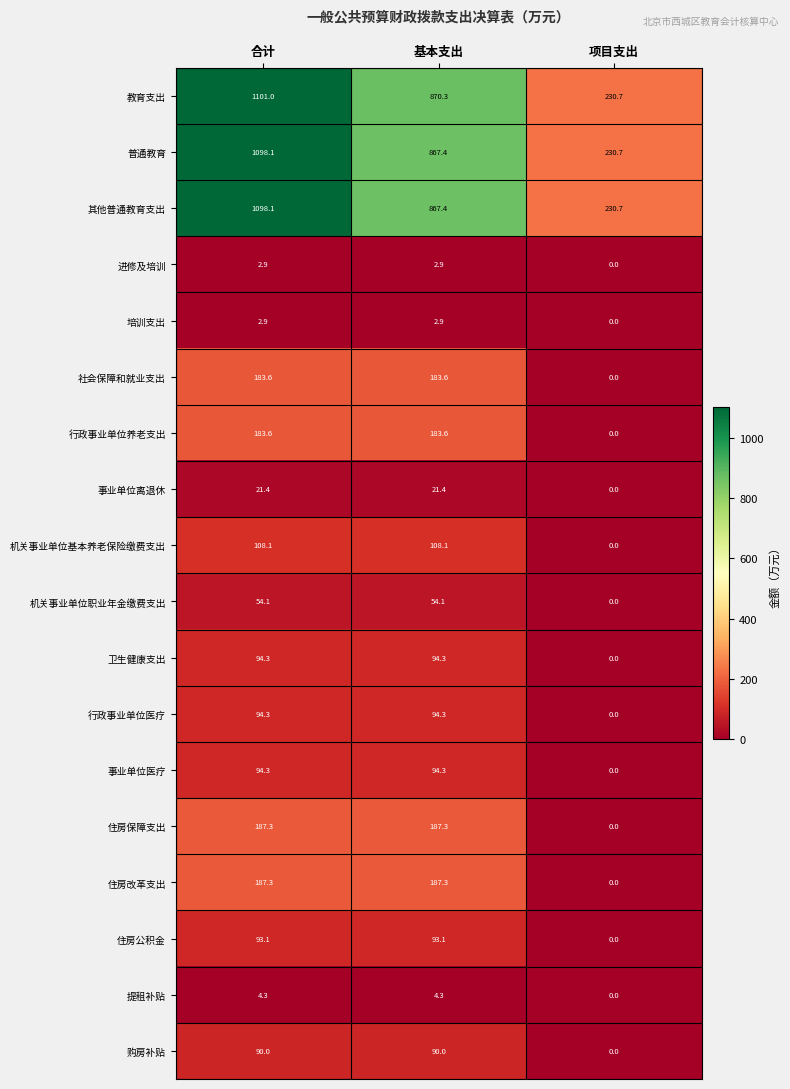

What is the sum of all 进修及培训 values?

5.8